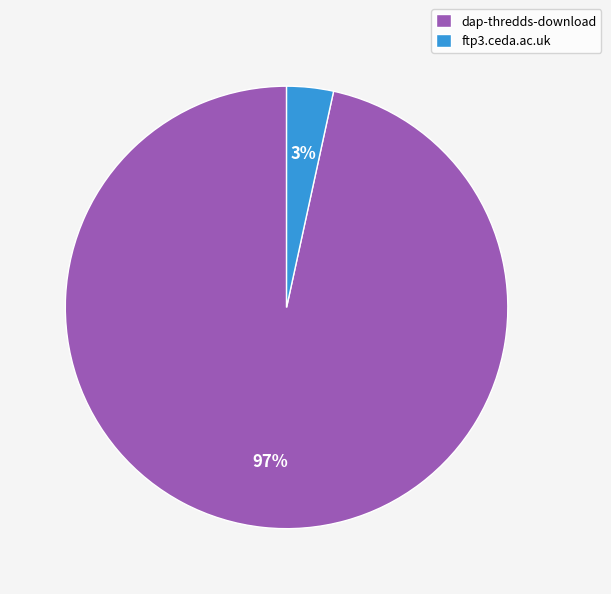

To the nearest percent, what portion does ftp3.ceda.ac.uk represent?

3%